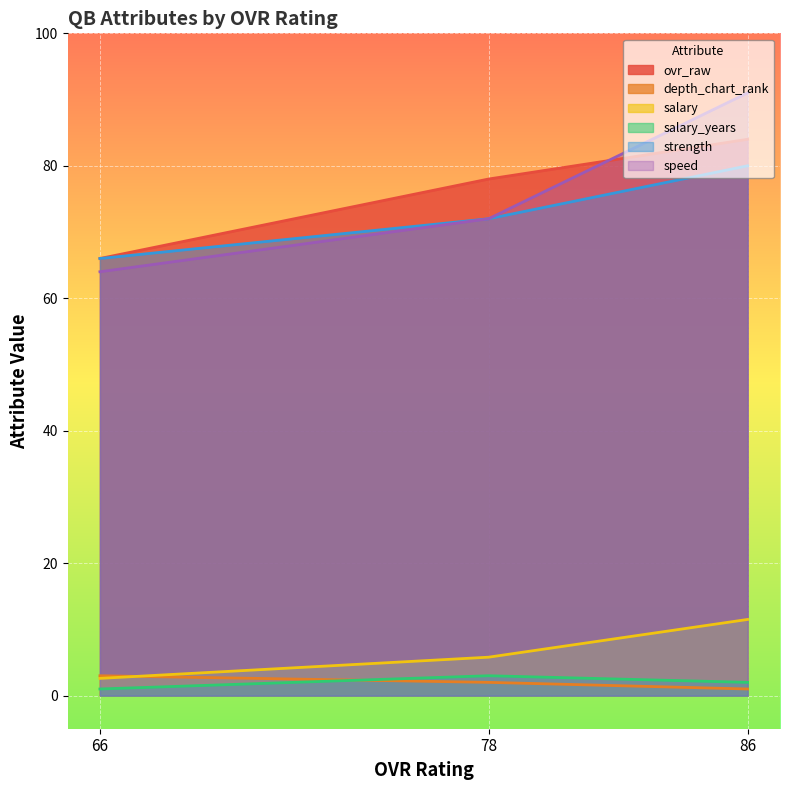

How many values in the depth_chart_rank series exceed 2?

1